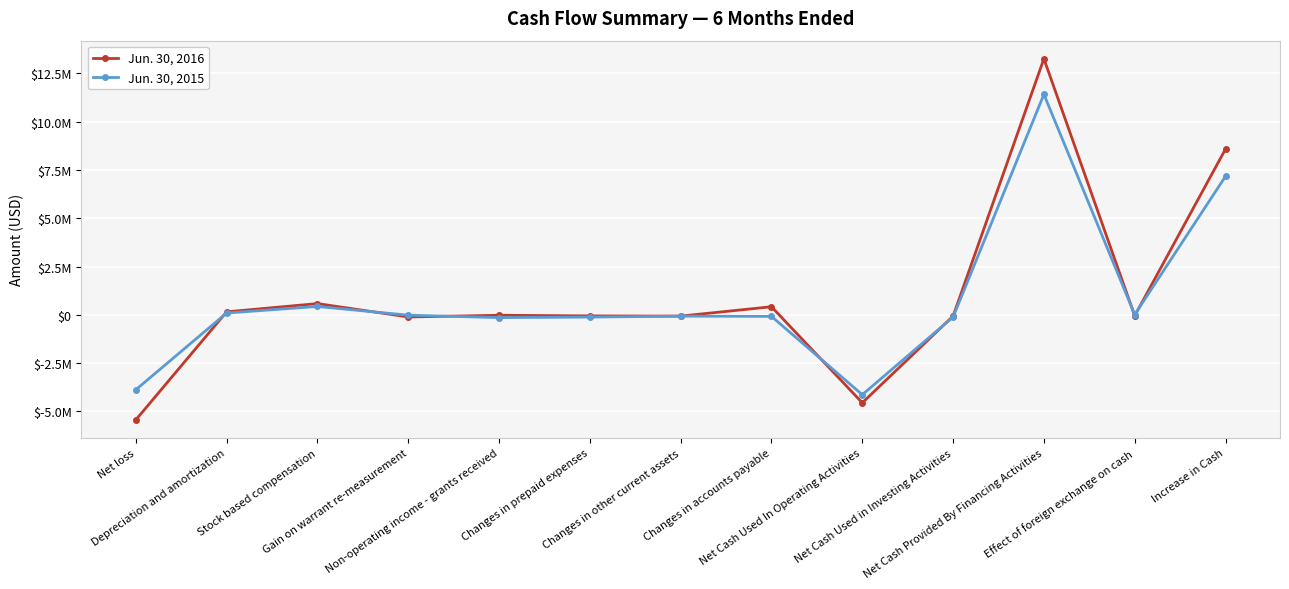

After their last crossing, which series has the higher values: Jun. 30, 2015 or Jun. 30, 2016?

Jun. 30, 2016